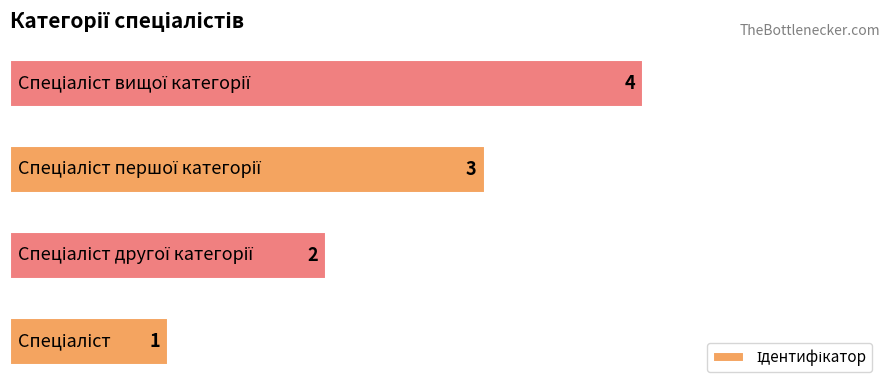

How many values are between 2 and 4?

3